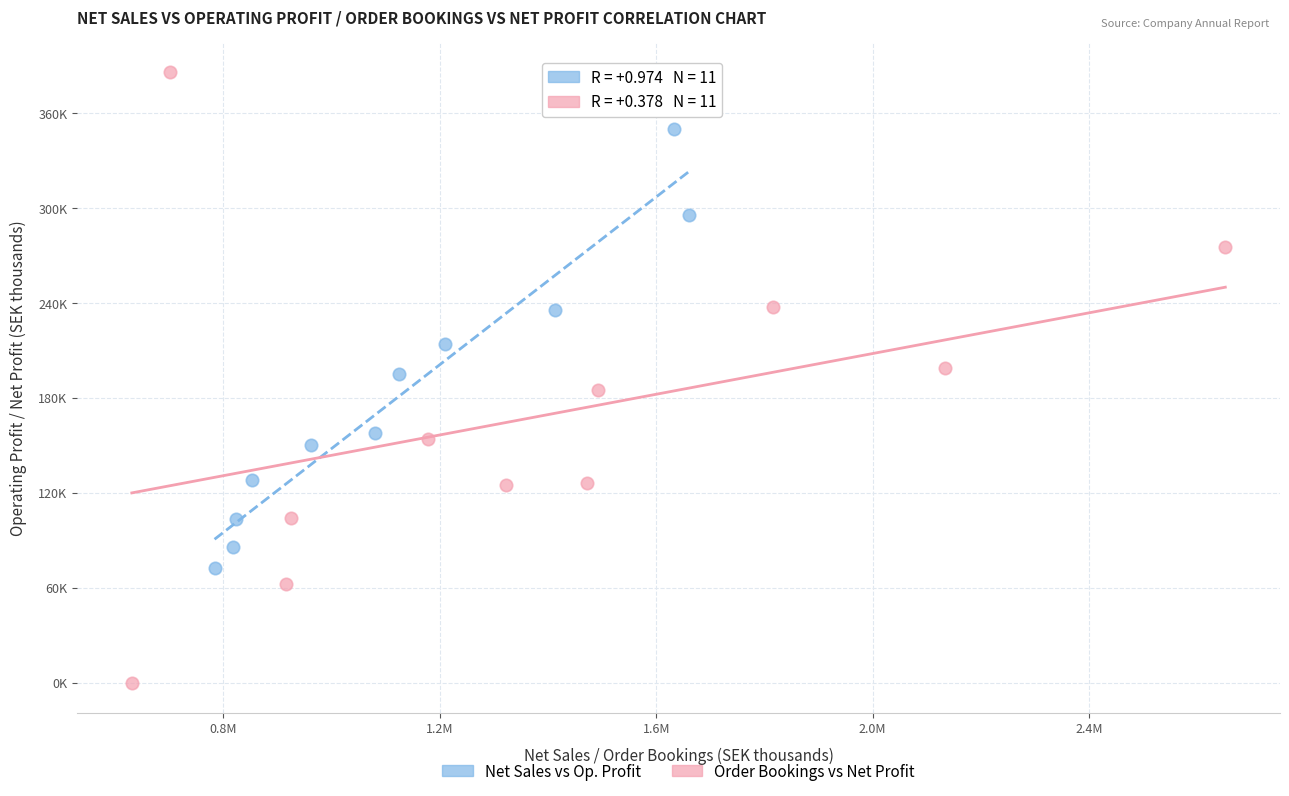

What are all the series names shown in the legend?

Net Sales vs Op. Profit, Order Bookings vs Net Profit